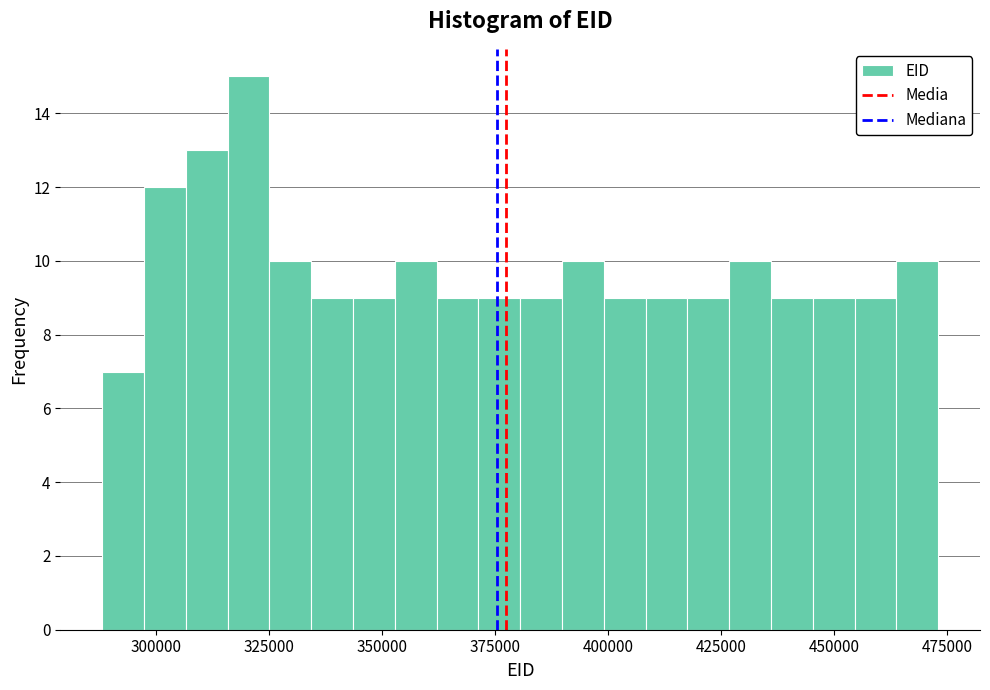

Around what value on the x-axis is the tallest bar? Give the approximate position of its centre, as read against the axis.

320000